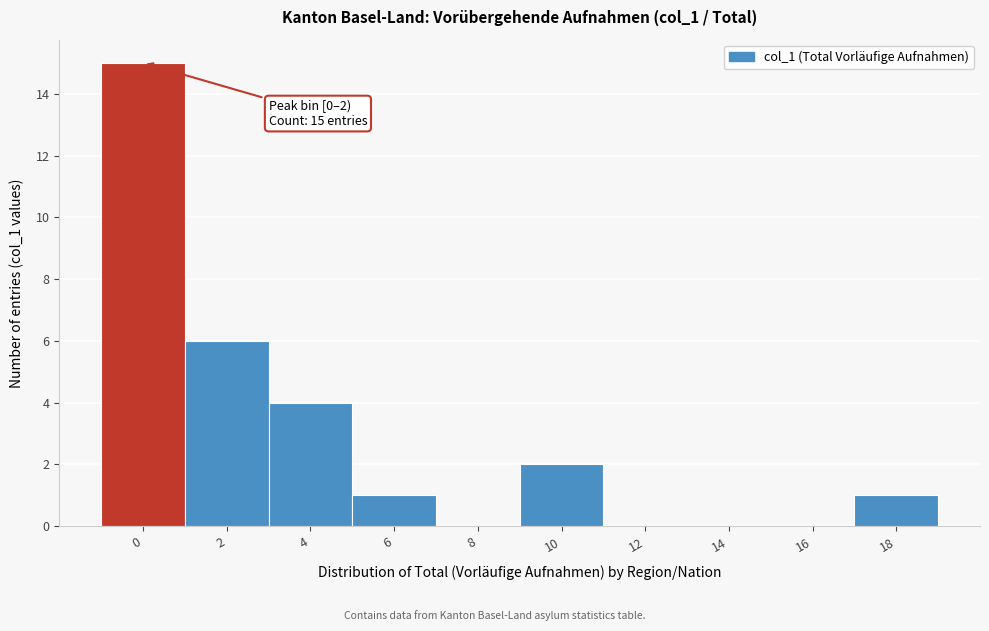

Reading left to right, what are all the values shown in this chart?

0=15	2=6	4=4	6=1	8=0	10=2	12=0	14=0	16=0	18=1